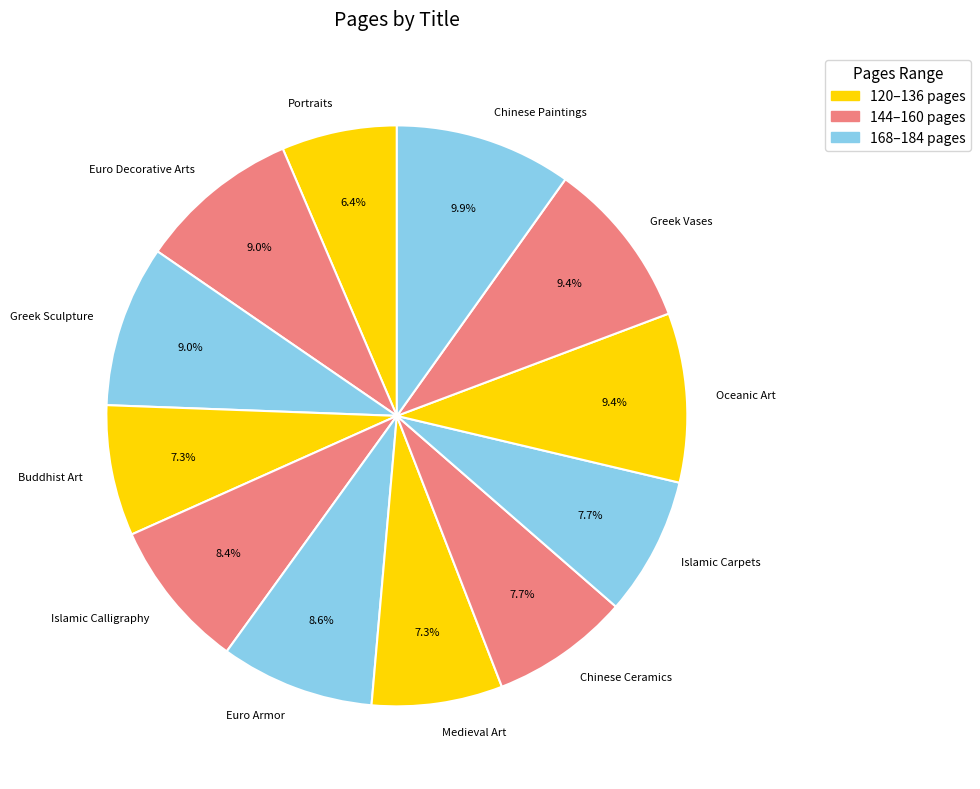

Between Oceanic Art and Medieval Art, which is larger?

Oceanic Art